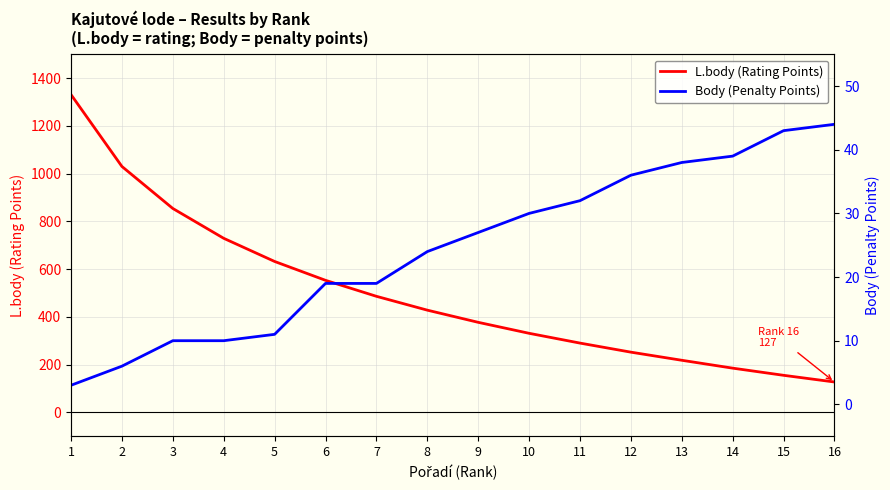

Count the number of data series in this chart.

2